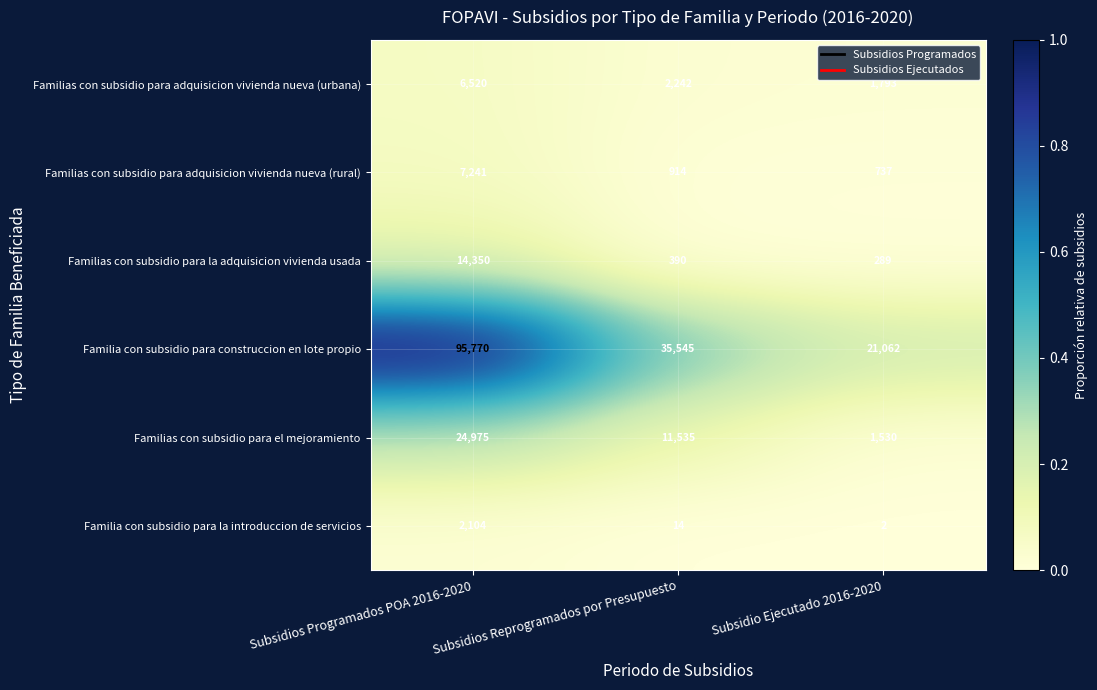

Is it true that Familias con subsidio para la adquisicion vivienda usada equals 289 at Subsidio Ejecutado 2016-2020?

True